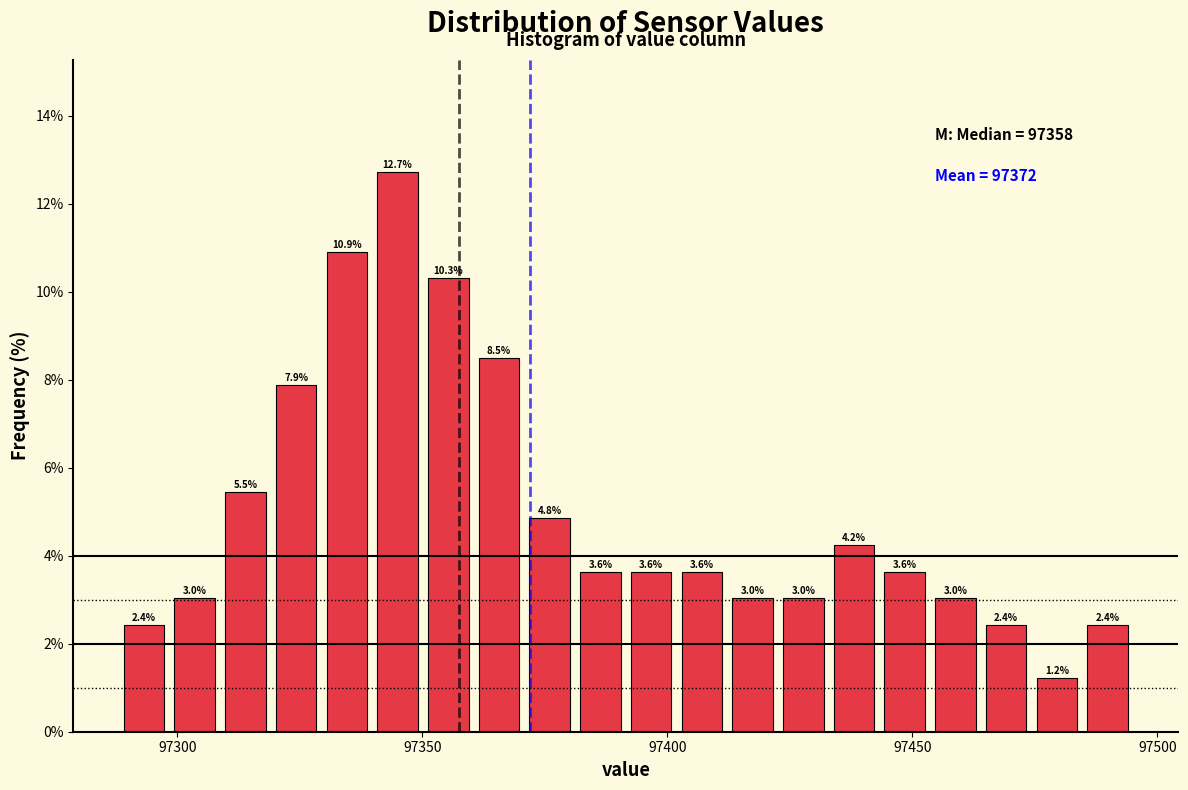

Read against the x-axis, roughly where is the centre of the tallest bar?

97345